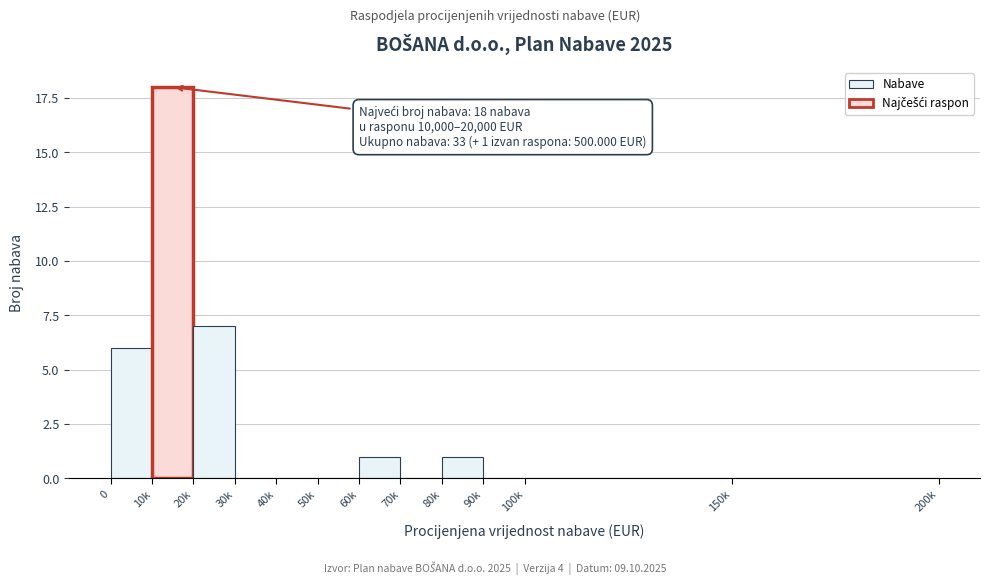

Reading right to left, extract all data points from this chart.

150k=0	100k=0	90k=0	80k=1	70k=0	60k=1	50k=0	40k=0	30k=0	20k=7	10k=18	0=6